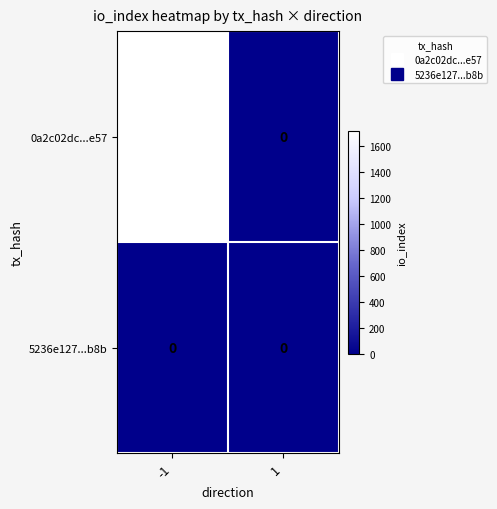

List the series in order of their peak value, highest first.

0a2c02dc...e57, 5236e127...b8b